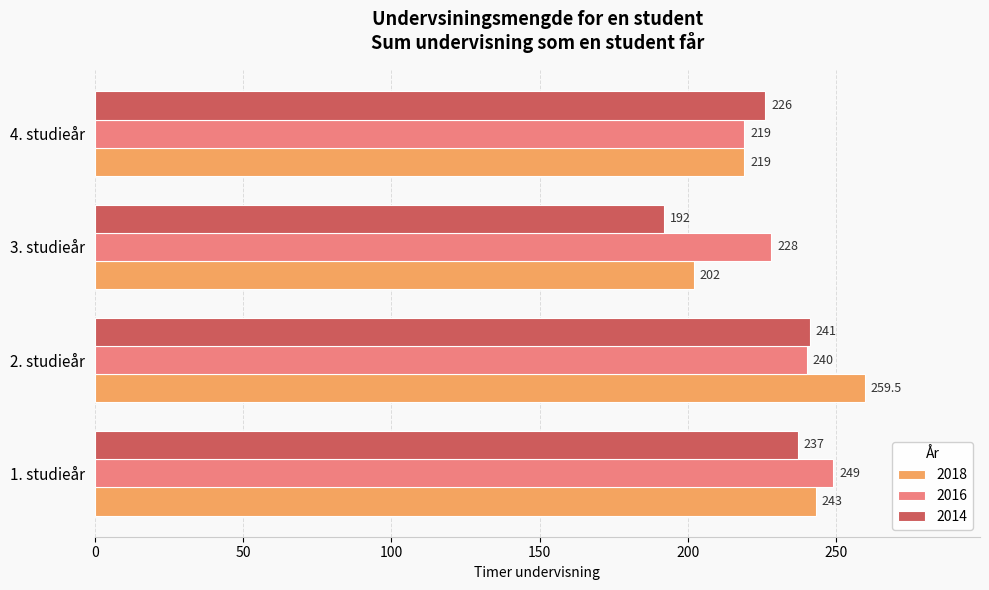

Read the 2016 value at 2. studieår.

240.0